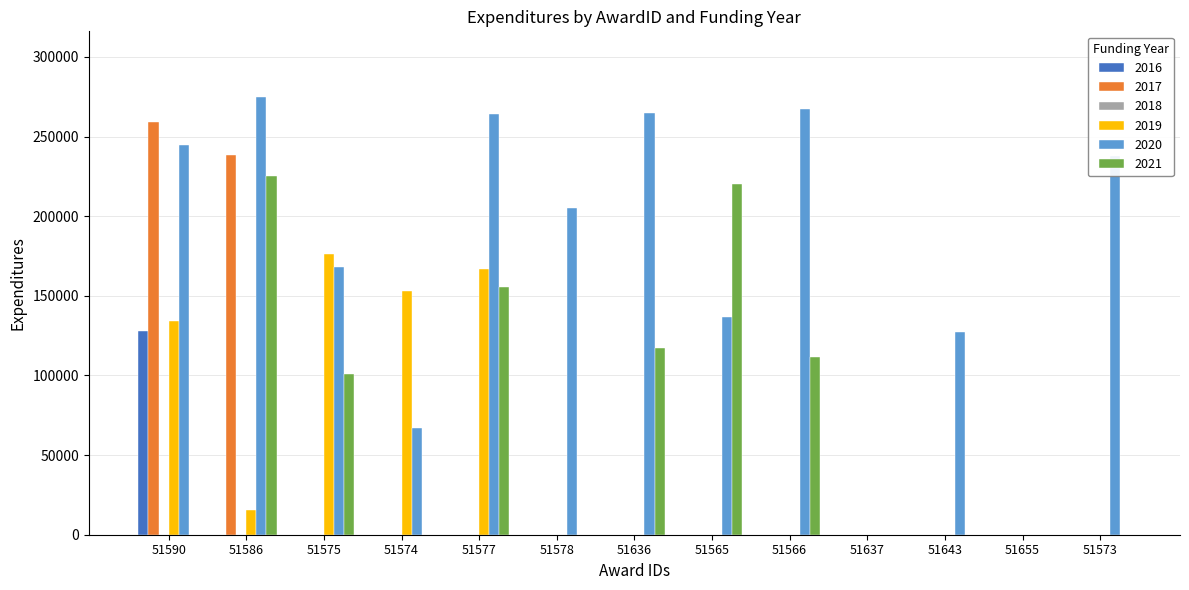

What is the sum of all 2016 values?

128000.0